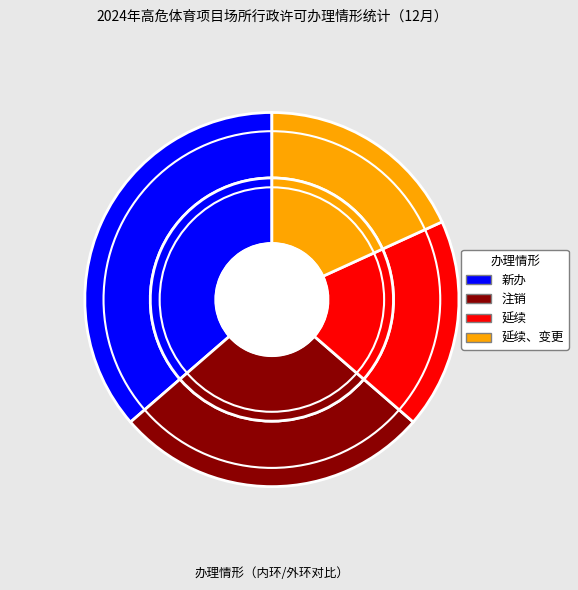

Approximately how many times larger is the value at 新办 compared to 注销?

1.3